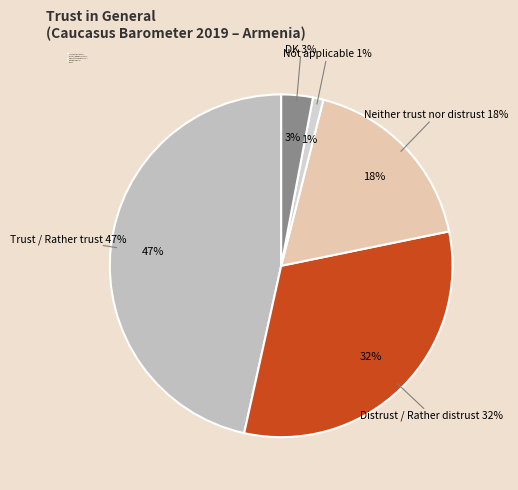

How many slices are in this pie chart?

5